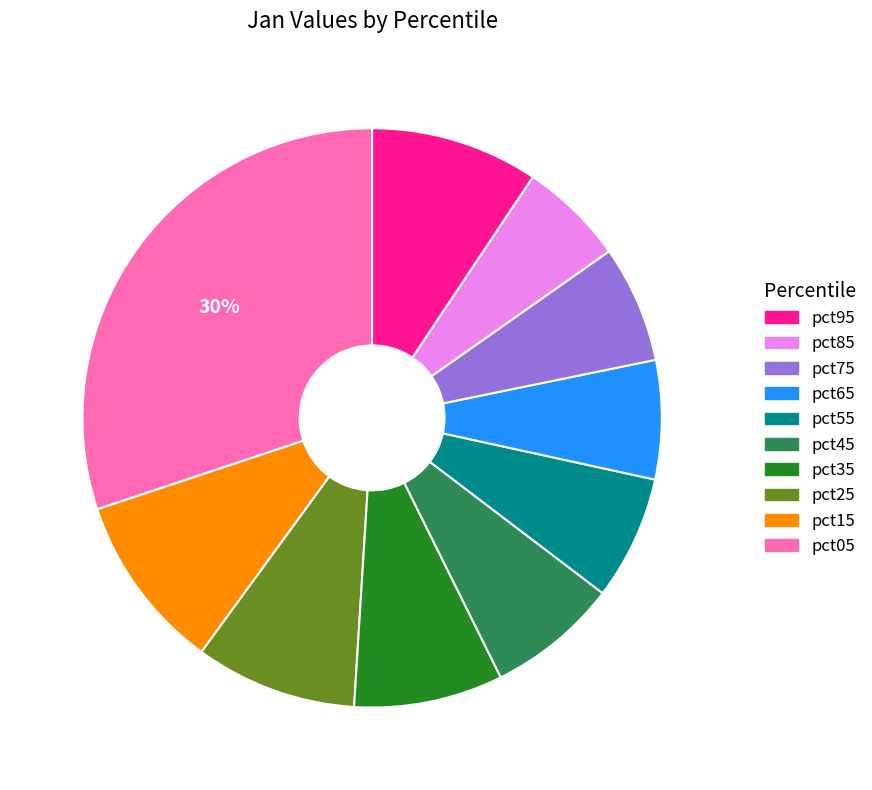

Does any single category account for the majority?

No